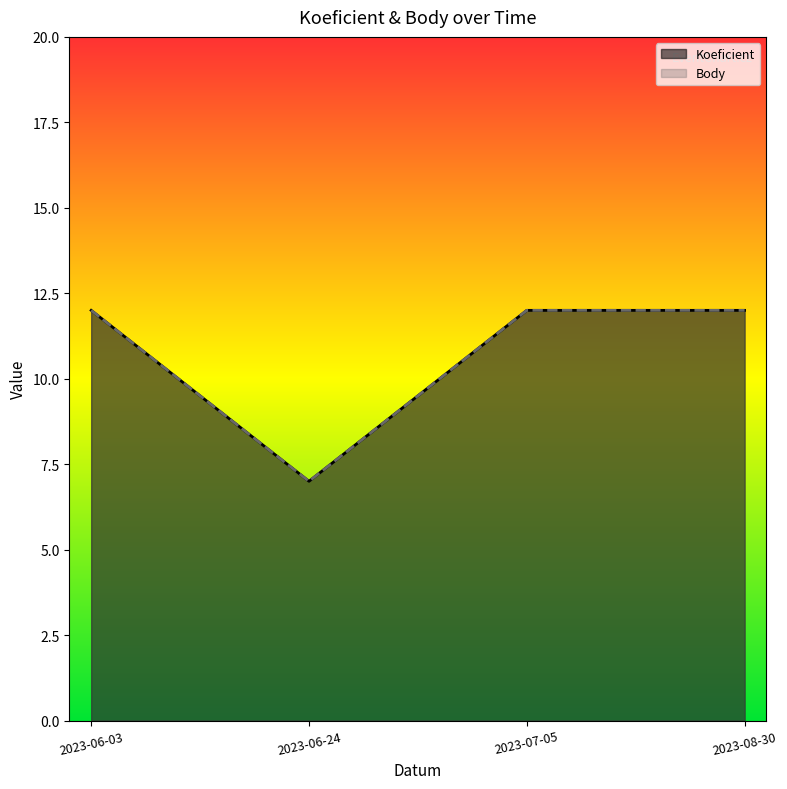

What is the value of the Body point at the 3rd from the left?

12